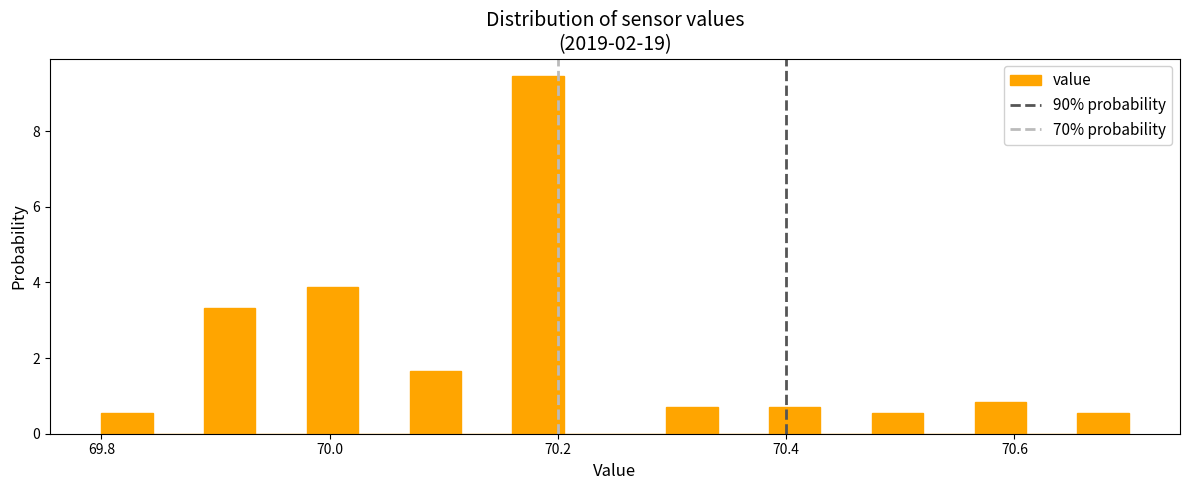

Read against the x-axis, roughly where is the centre of the tallest bar?

70.18